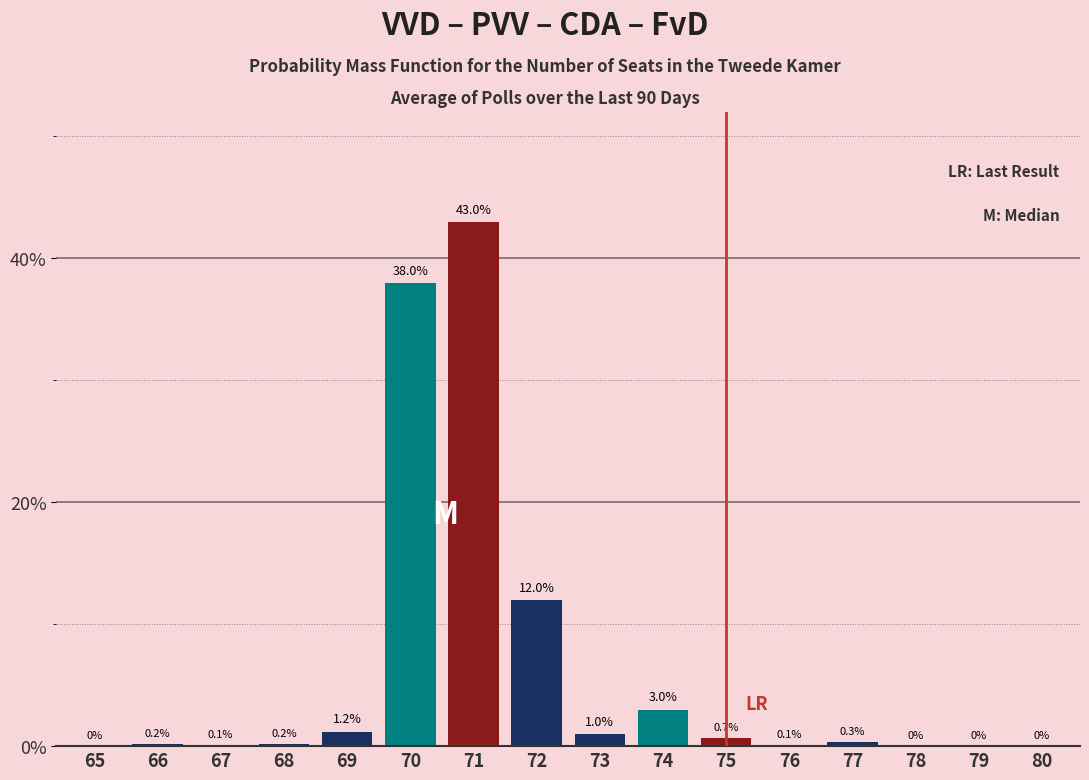

Reading left to right, transcribe all the data shown in this chart.

65=0.0	66=0.2	67=0.1	68=0.2	69=1.2	70=38.0	71=43.0	72=12.0	73=1.0	74=3.0	75=0.7	76=0.1	77=0.3	78=0.0	79=0.0	80=0.0